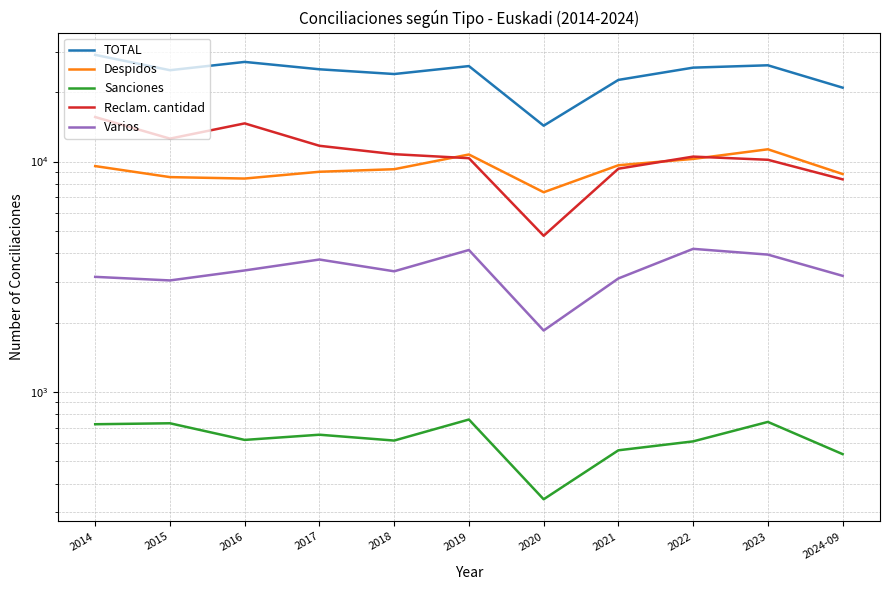

Which category has the highest value in the Despidos series?

2023